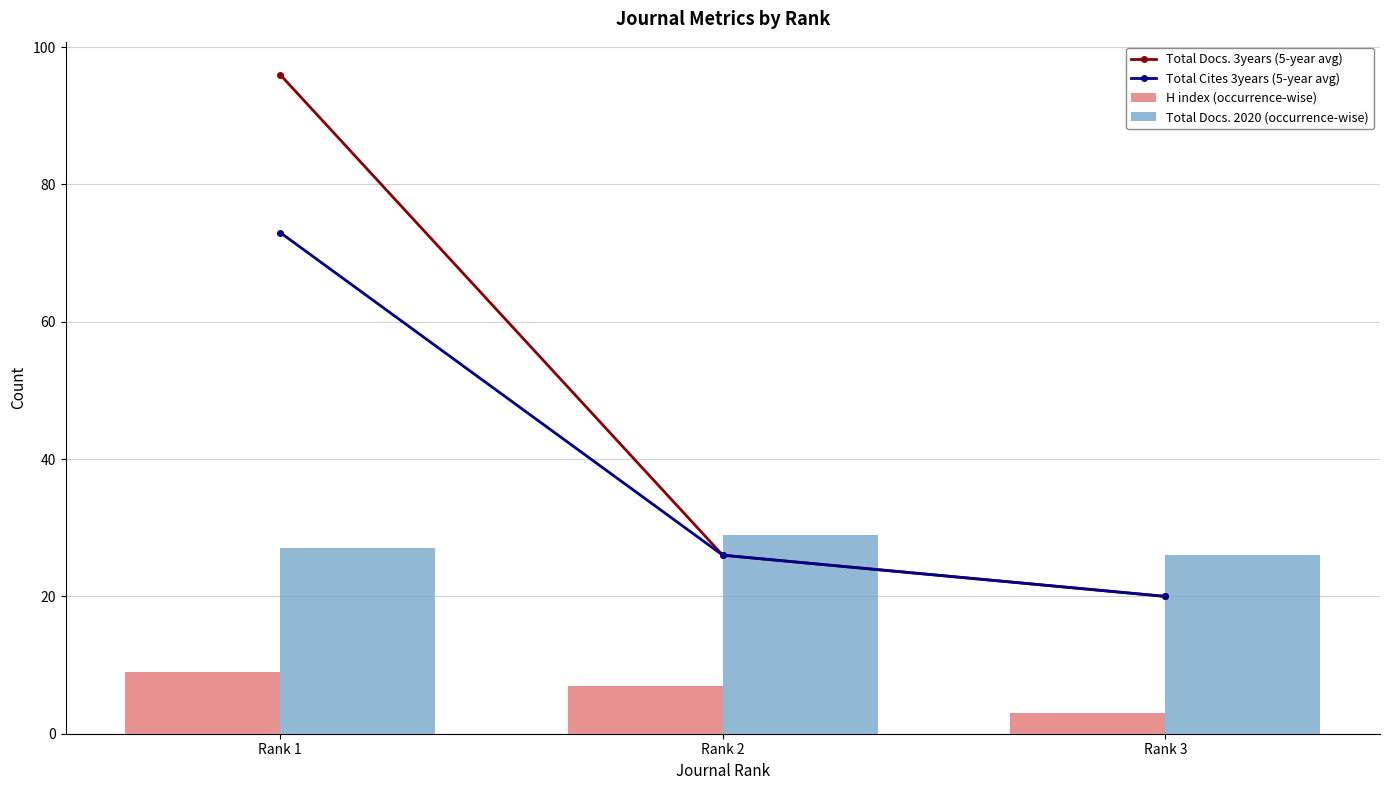

At how many categories does at least one series exceed 44?

1